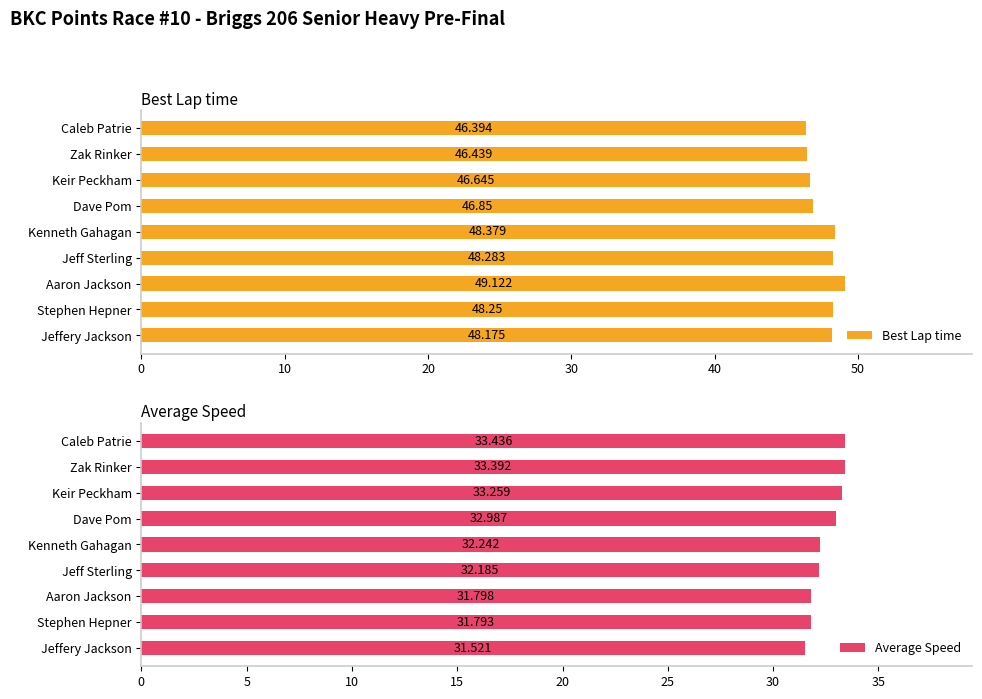

Which category has the highest value in the Average Speed series?

Caleb Patrie